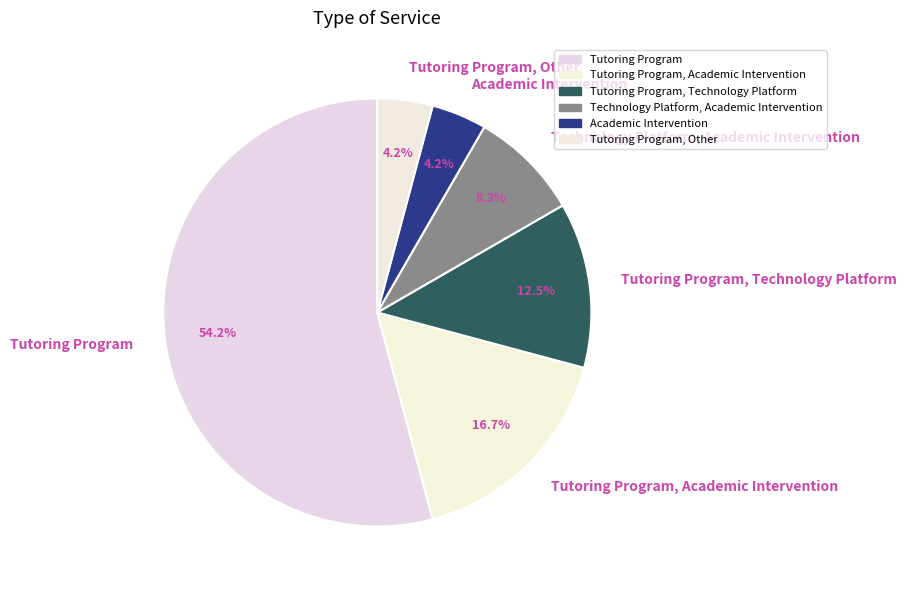

Which has a higher value, Tutoring Program or Tutoring Program, Other?

Tutoring Program